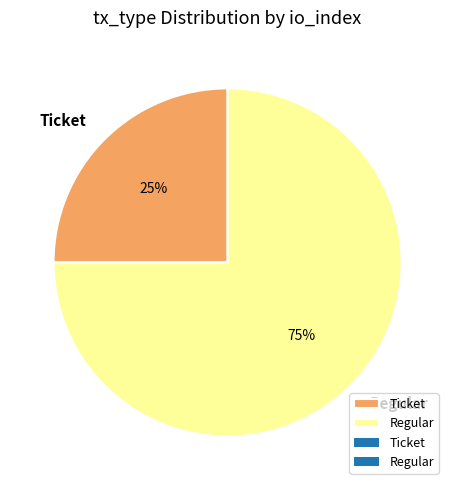

Which slice is the smallest?

Ticket